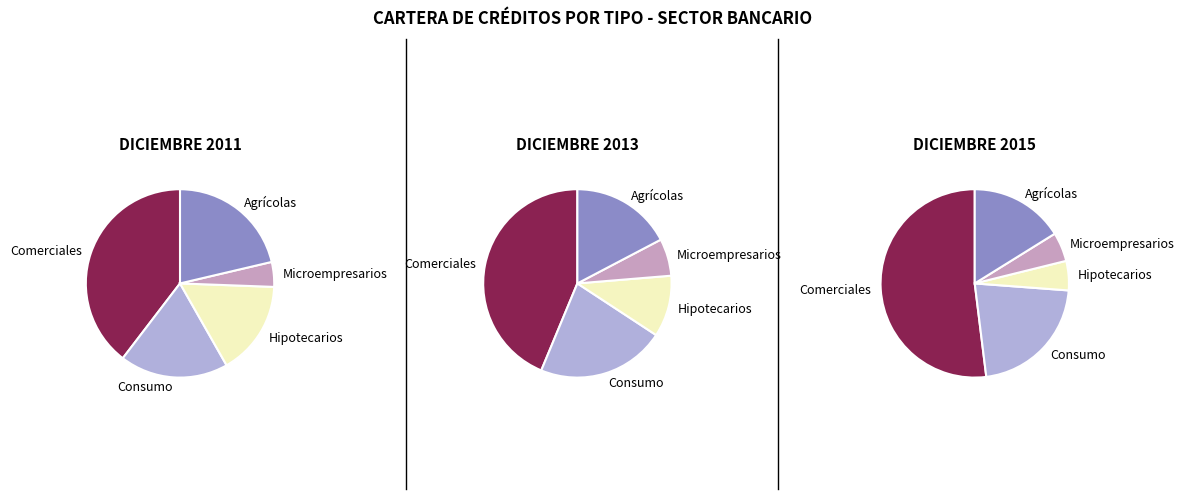

To the nearest percent, what is the average slice percentage?

20%